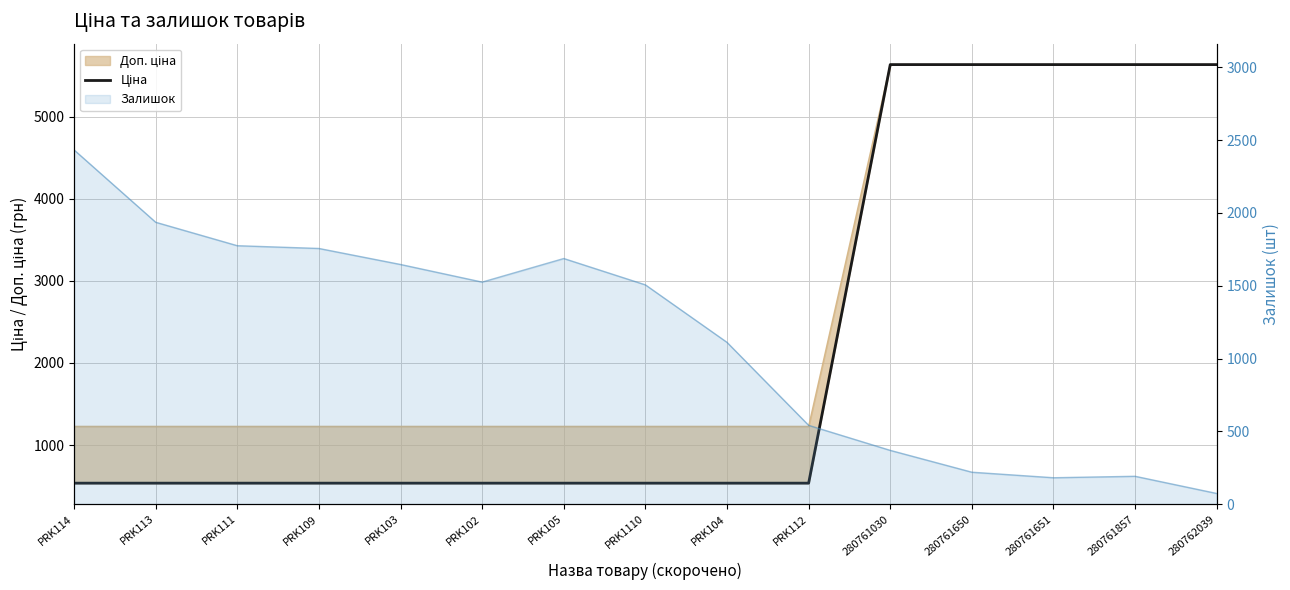

What is the total value across all series at PRK114?

2968.4